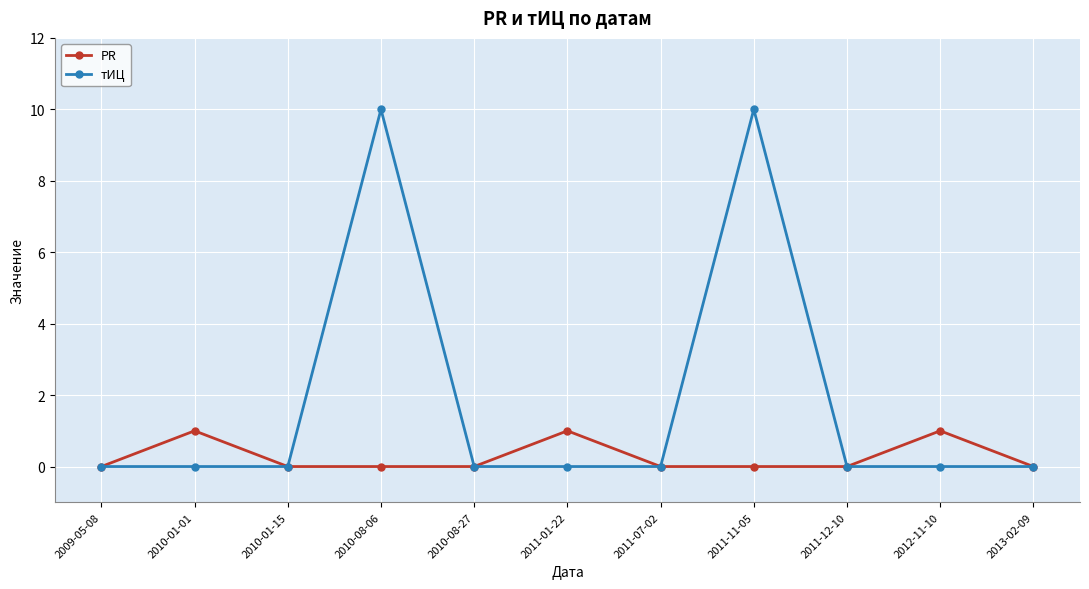

Reading left to right, list all the values displayed in this chart.

PR: 0	1	0	0	0	1	0	0	0	1	0
тИЦ: 0	0	0	10	0	0	0	10	0	0	0